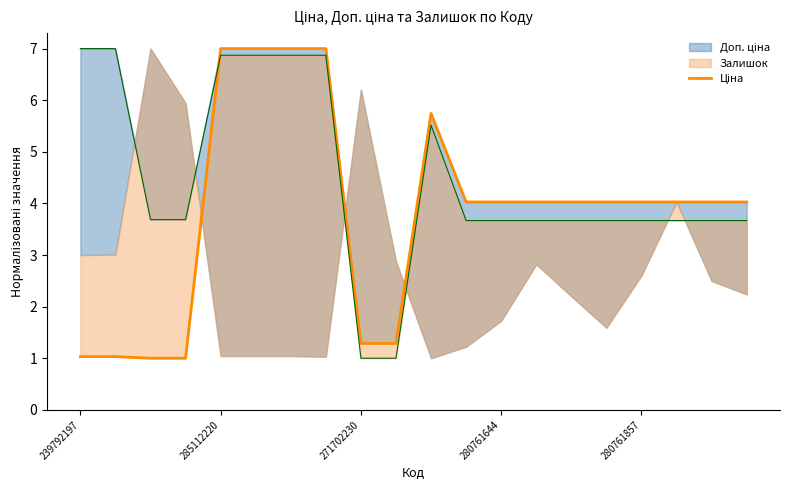

The chart shows a value of 6.6 at 280761644. True or false?

False